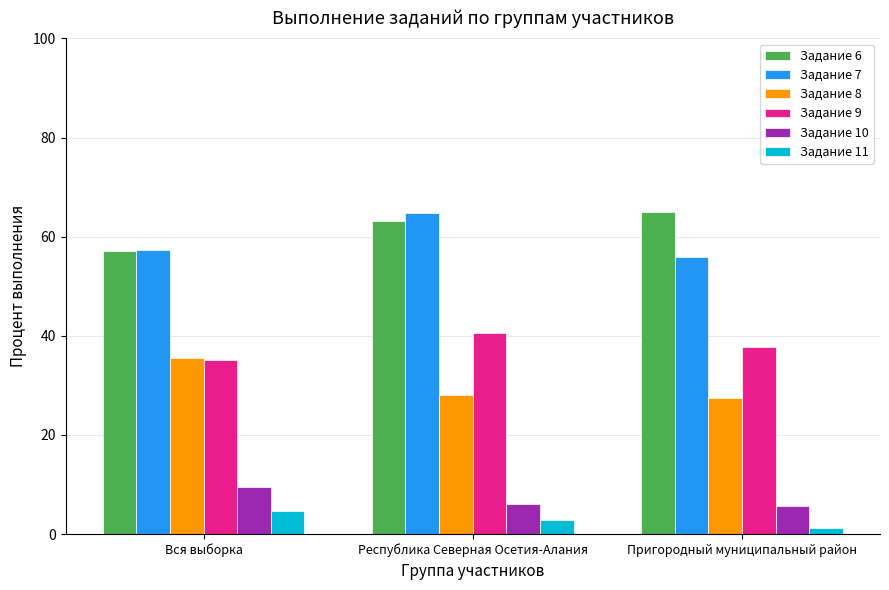

What is the label of the 1st bar from the right?

Пригородный муниципальный район